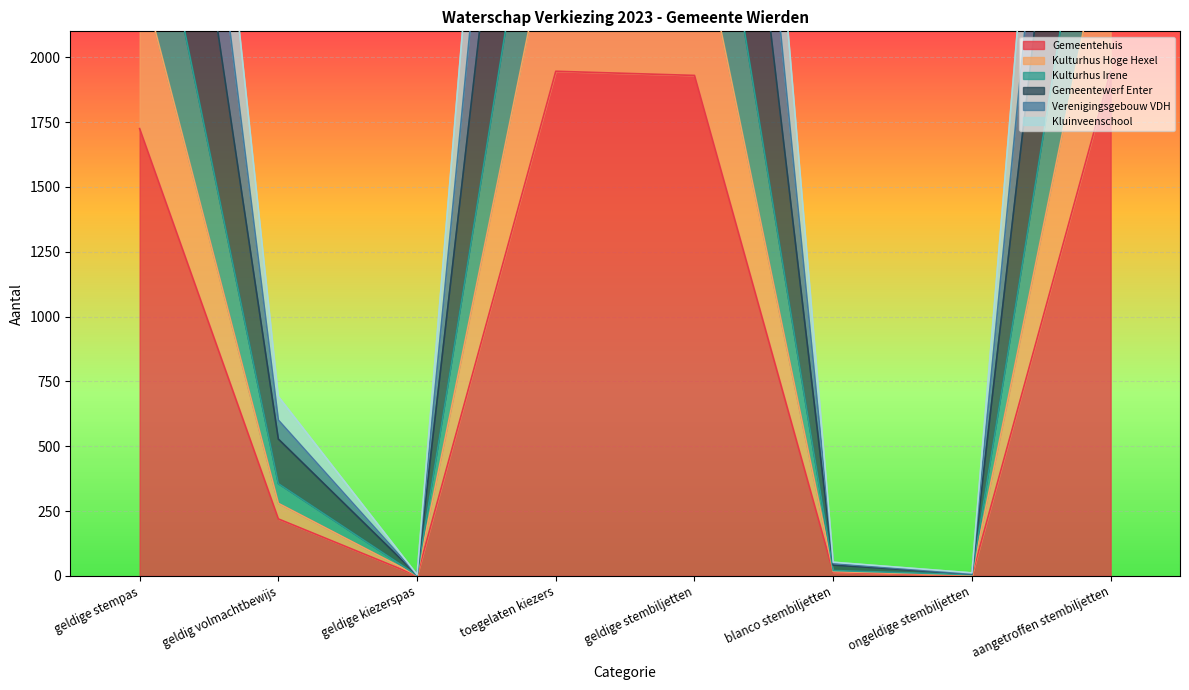

Reading left to right, list all the values displayed in this chart.

Gemeentehuis: 1725	220	1	1946	1930	14	2	1946
Kulturhus Hoge Hexel: 2333	280	2	2615	2596	17	3	2616
Kulturhus Irene: 2940	356	2	3298	3273	21	5	3299
Gemeentewerf Enter: 4128	528	4	4660	4606	42	8	4656
Verenigingsgebouw VDH: 5710	692	5	6407	6338	53	12	6403
Kluinveenschool: 4903	601	4	5508	5448	48	8	5504